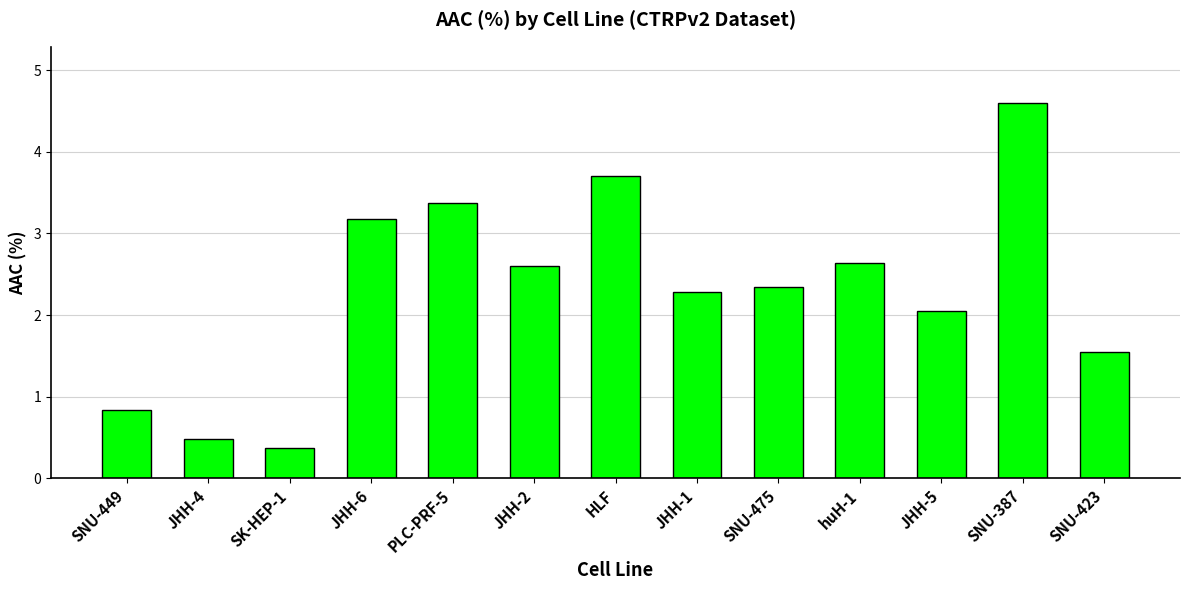

What is the value of the 8th bar from the left?

2.3